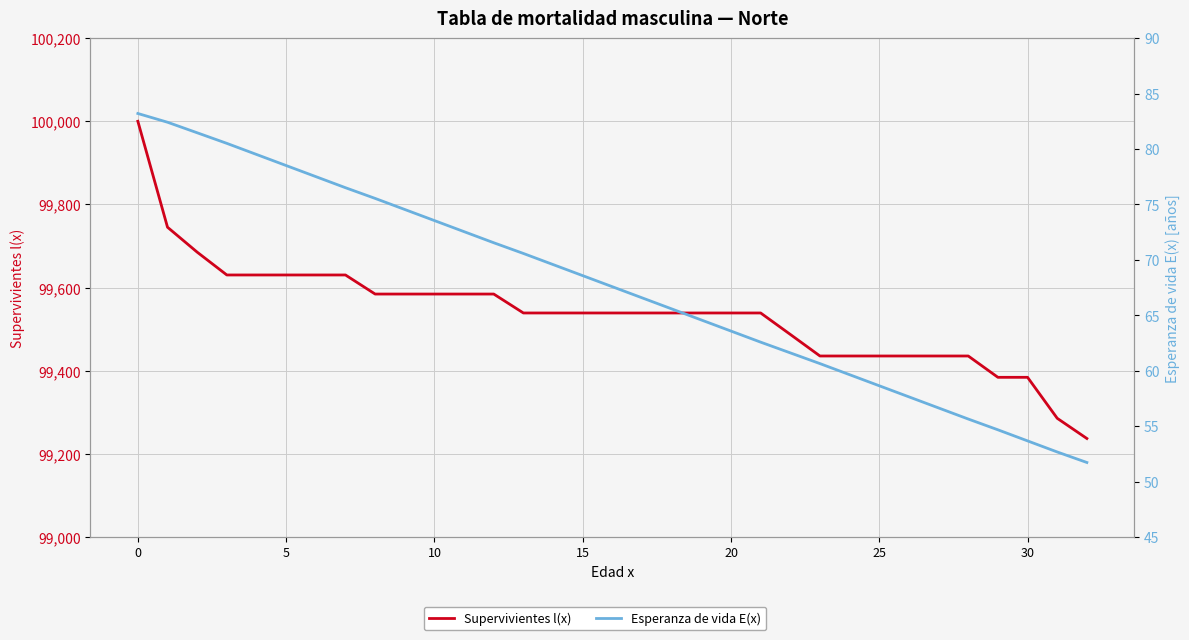

What is the label of the 15th point from the left?

14